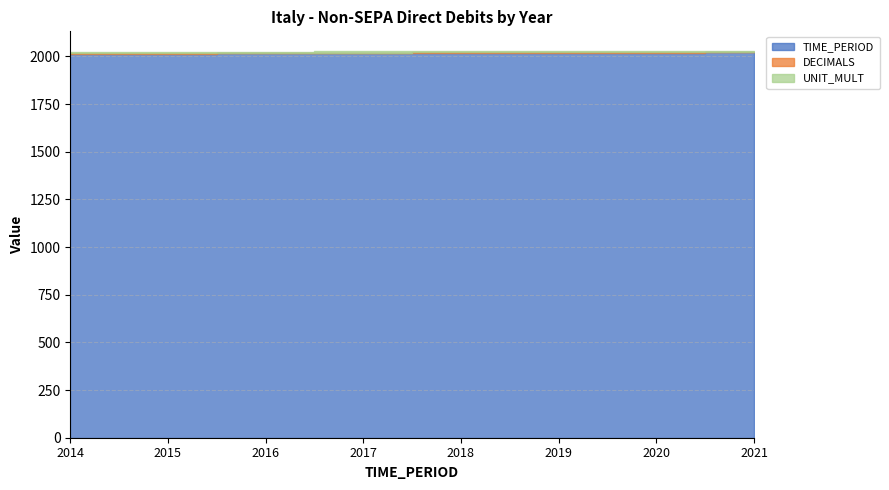

What is the spread (max minus min) of values at 2016?

2013